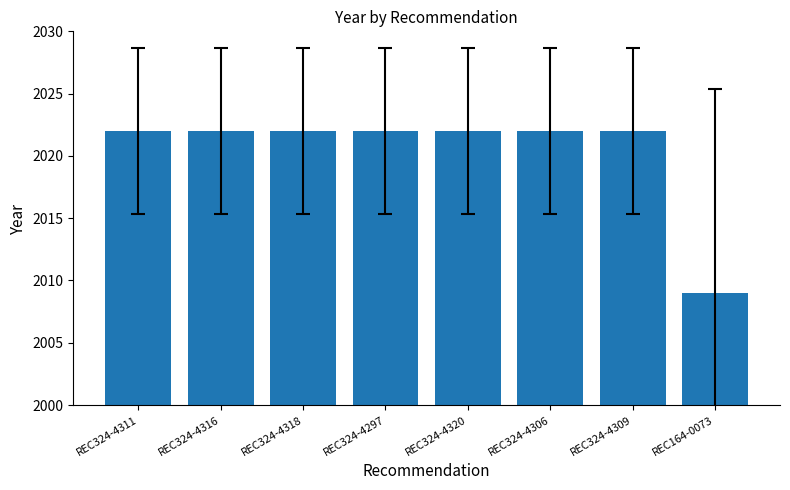

What is the difference between the maximum and minimum values?

13